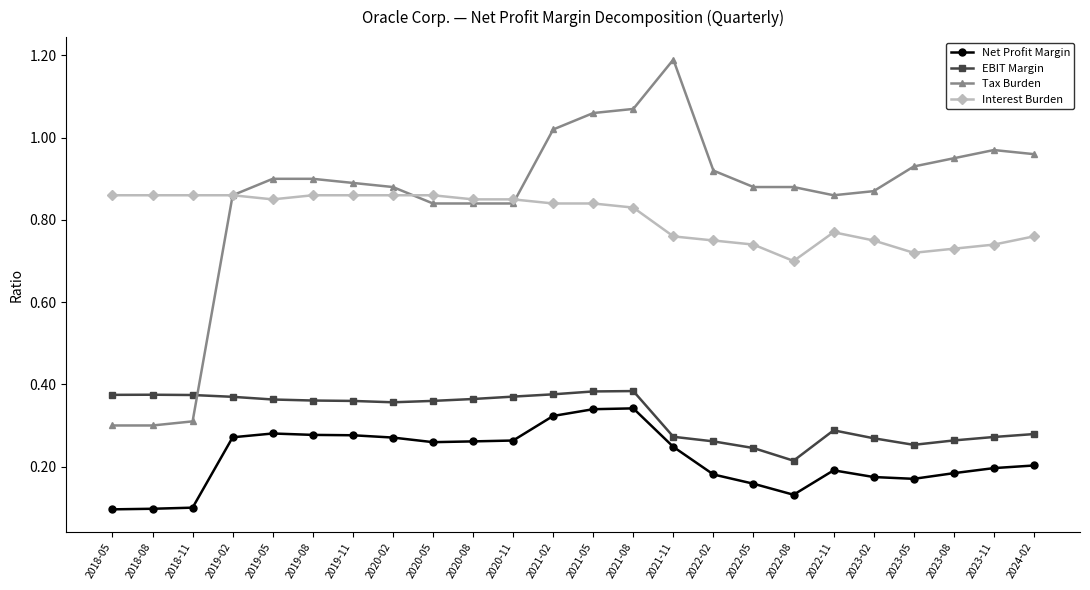

Is the value of EBIT Margin at 2021-05 greater than the value of Net Profit Margin at 2019-08?

Yes